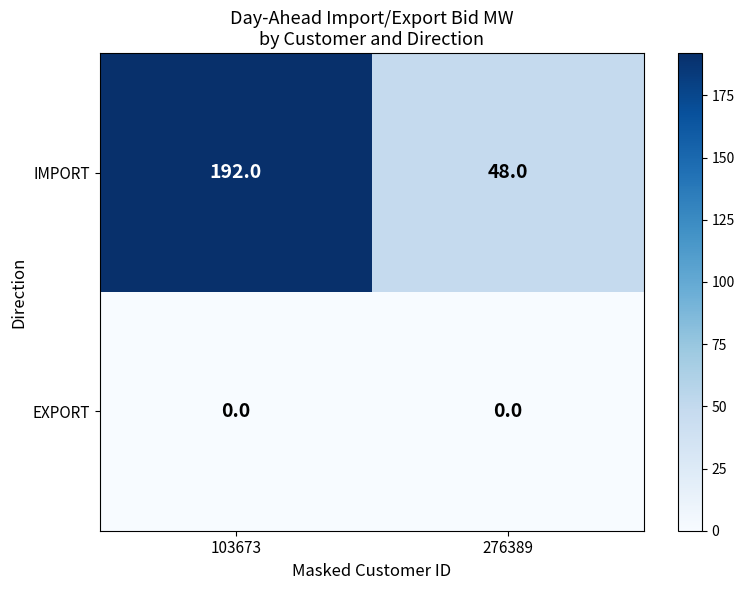

Which series has the widest spread of values?

IMPORT